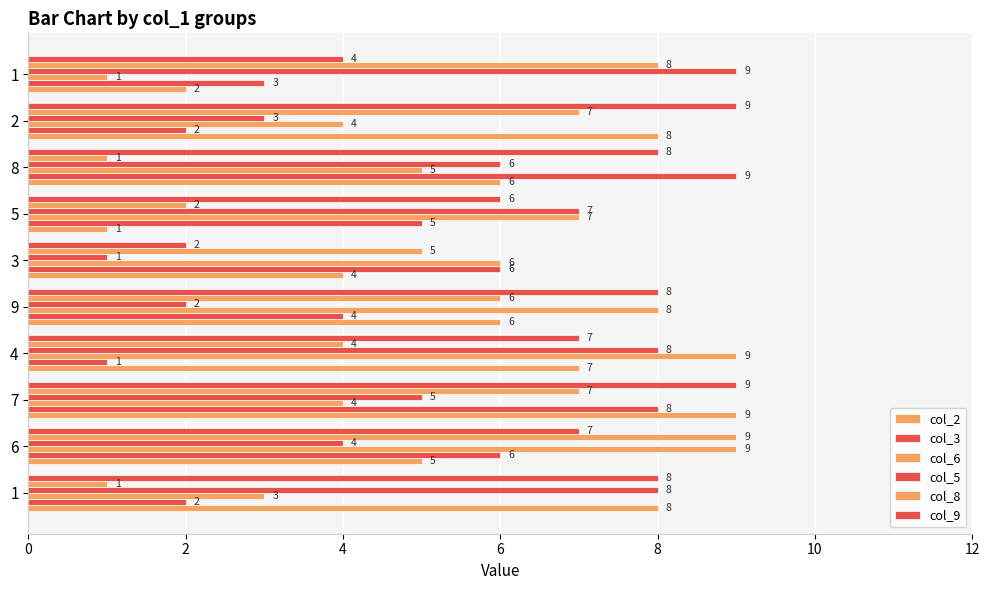

How many series are shown in this chart?

6